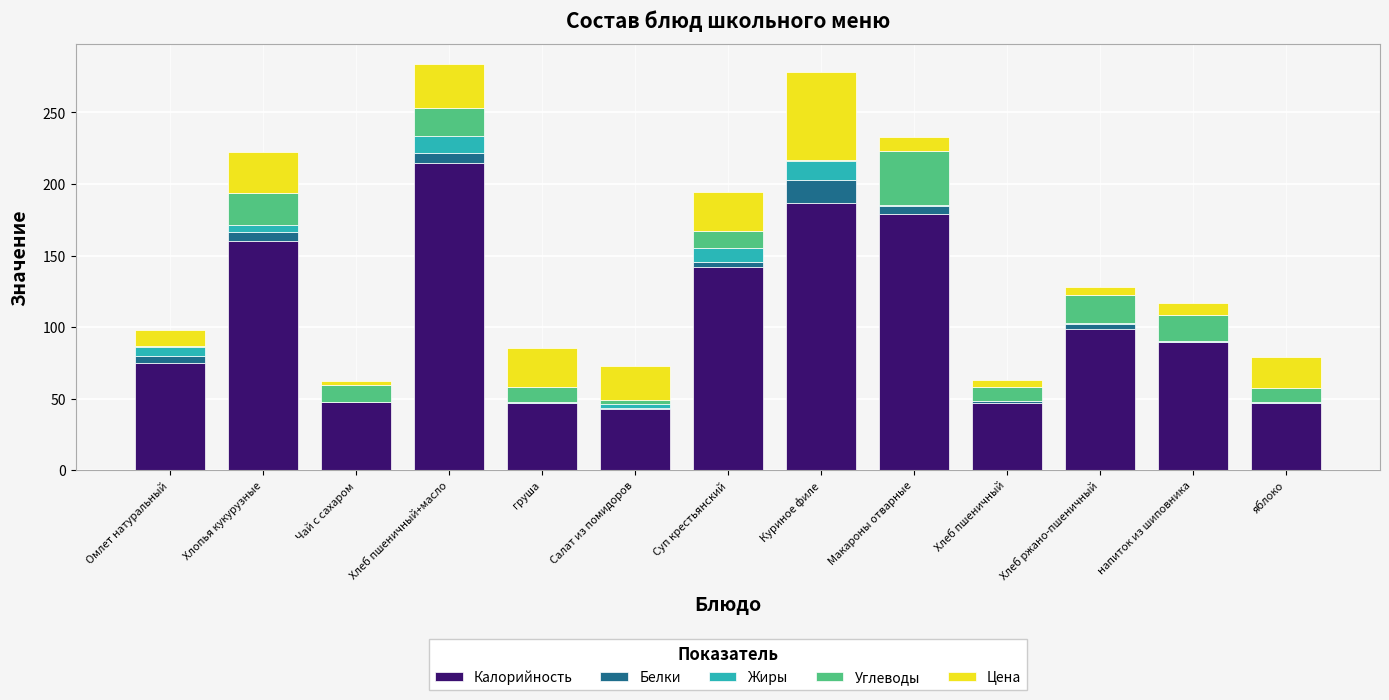

Which category has the highest value in the Калорийность series?

Хлеб пшеничный+масло